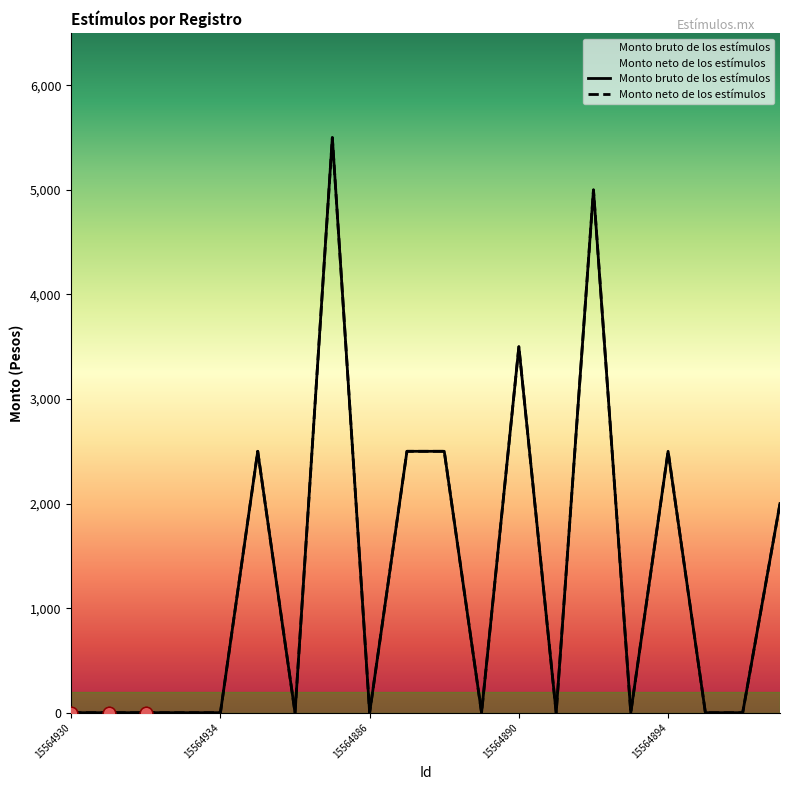

Which series reaches the maximum Y coordinate?

Monto bruto de los estímulos